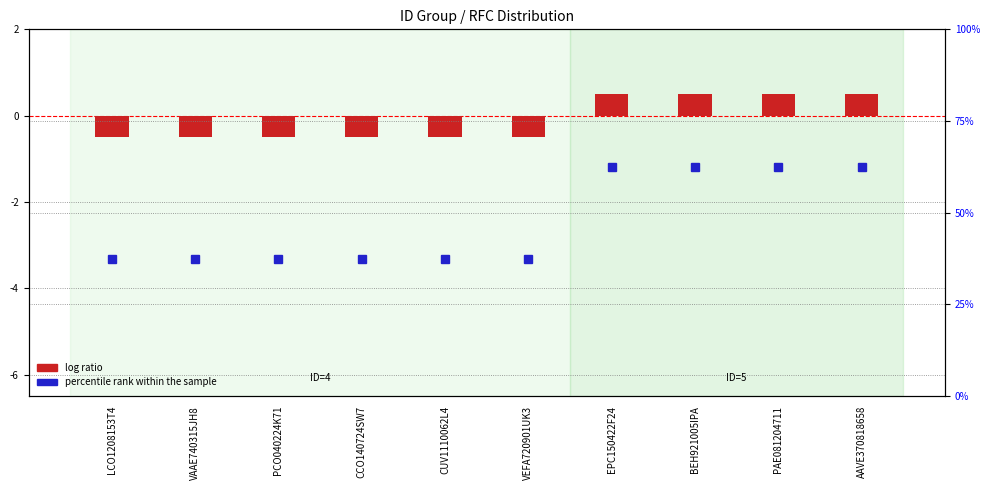

Rank the series by their average value, from lowest to highest.

log ratio, percentile rank within the sample